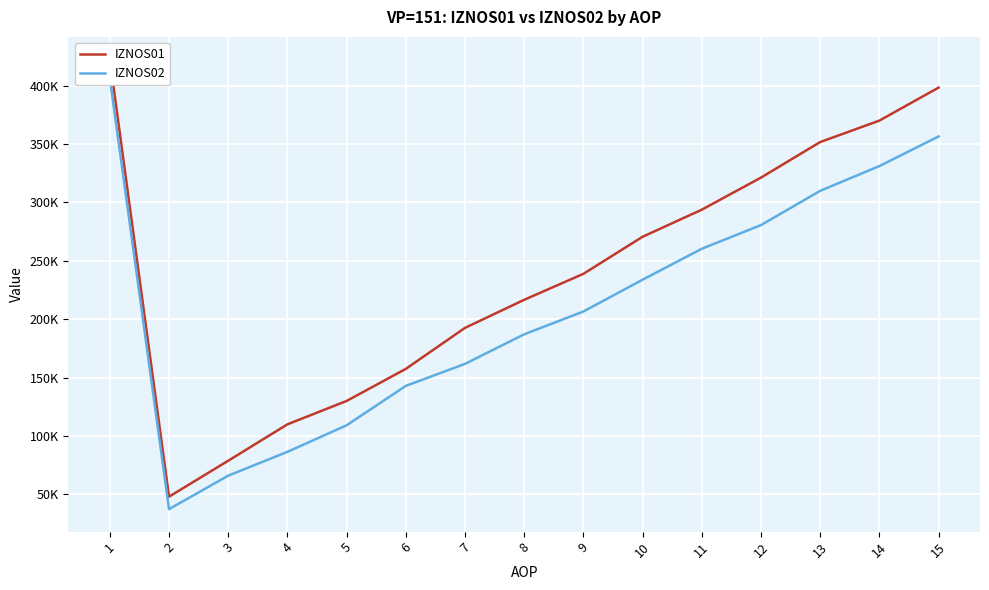

Reading left to right, list all the values displayed in this chart.

IZNOS01: 1=422565.8	2=48010.8	3=78798.8	4=109964.4	5=130005.9	6=157472.8	7=192602.2	8=216638.7	9=238878.7	10=270622.0	11=293837.8	12=321294.8	13=351752.1	14=370111.5	15=398374.3
IZNOS02: 1=406241.3	2=37332.5	3=66019.9	4=86422.1	5=109157.7	6=142885.3	7=161762.8	8=187090.5	9=206615.2	10=233850.8	11=260355.0	12=280628.3	13=309964.4	14=331165.9	15=356544.4